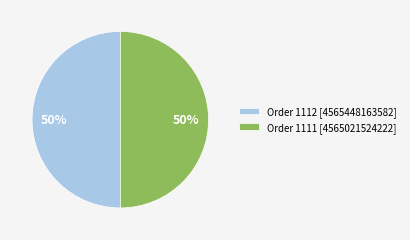

True or false: Order 1111 [4565021524222] accounts for 50% of the total.

True